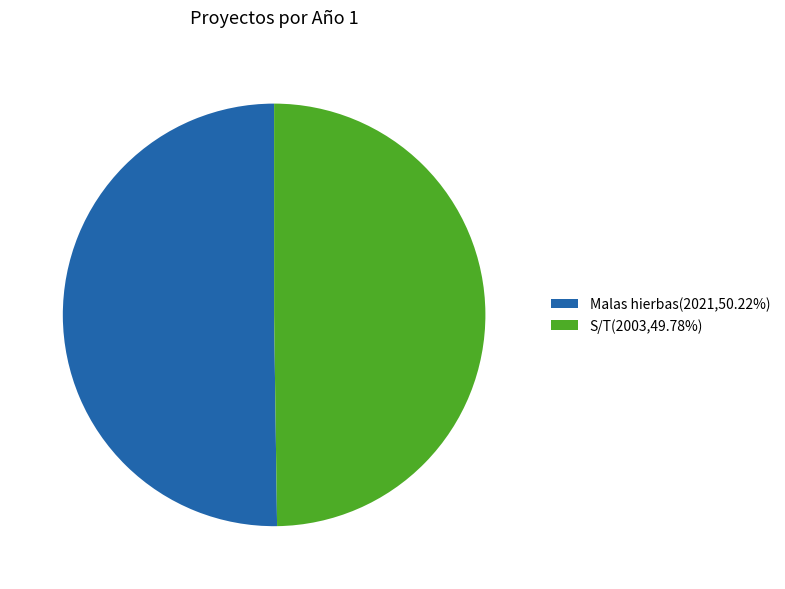

Count the number of slices in the pie.

2